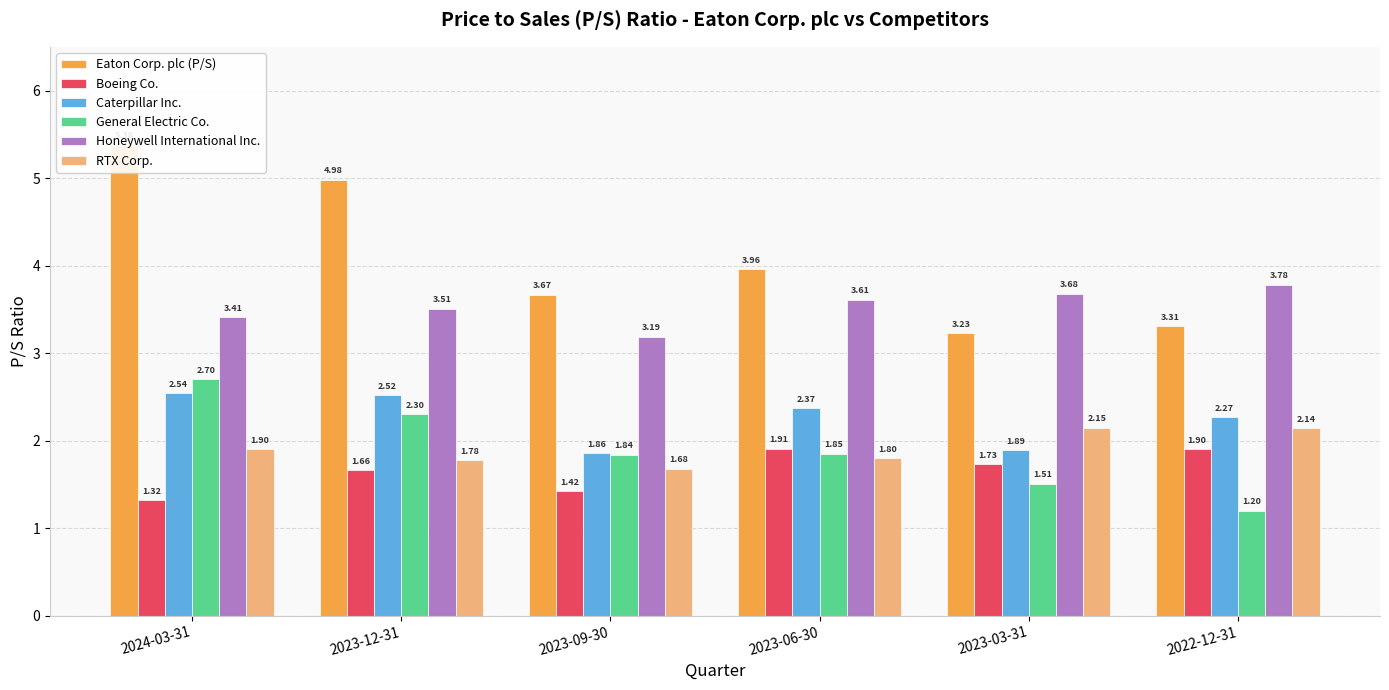

Rank the categories by Honeywell International Inc. value from highest to lowest.

2022-12-31, 2023-03-31, 2023-06-30, 2023-12-31, 2024-03-31, 2023-09-30